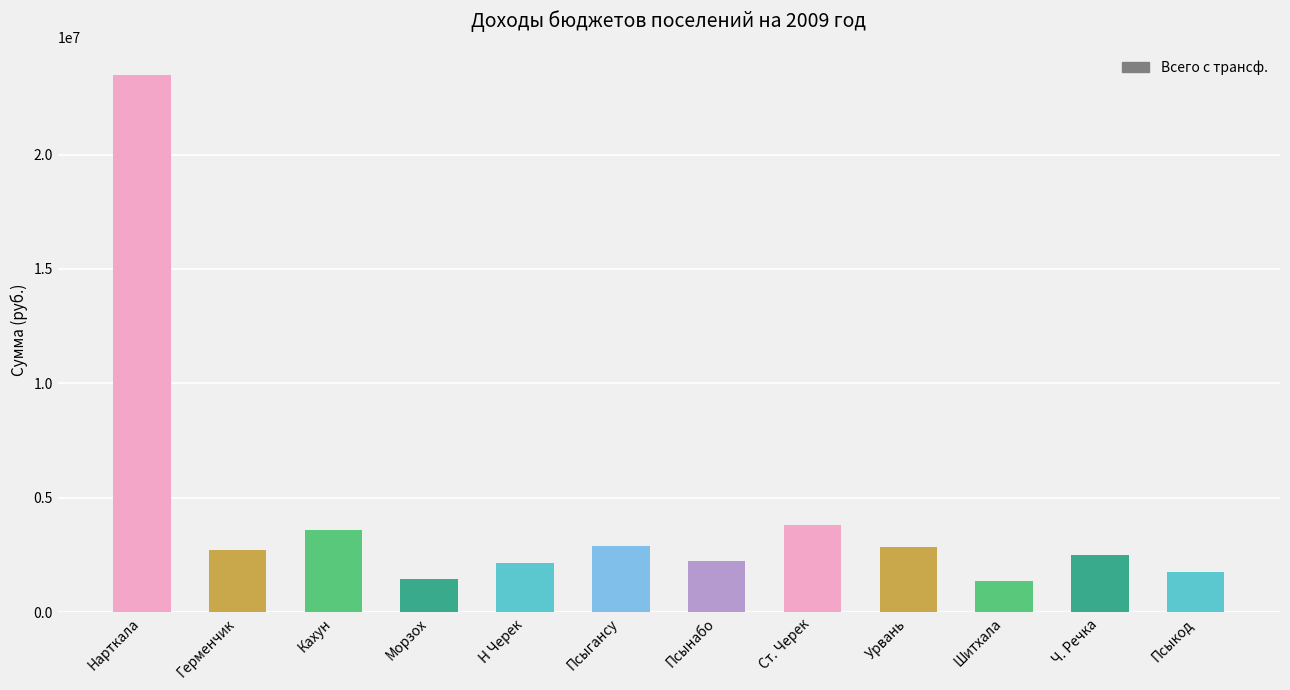

What is the difference between the maximum and minimum values?

22128600